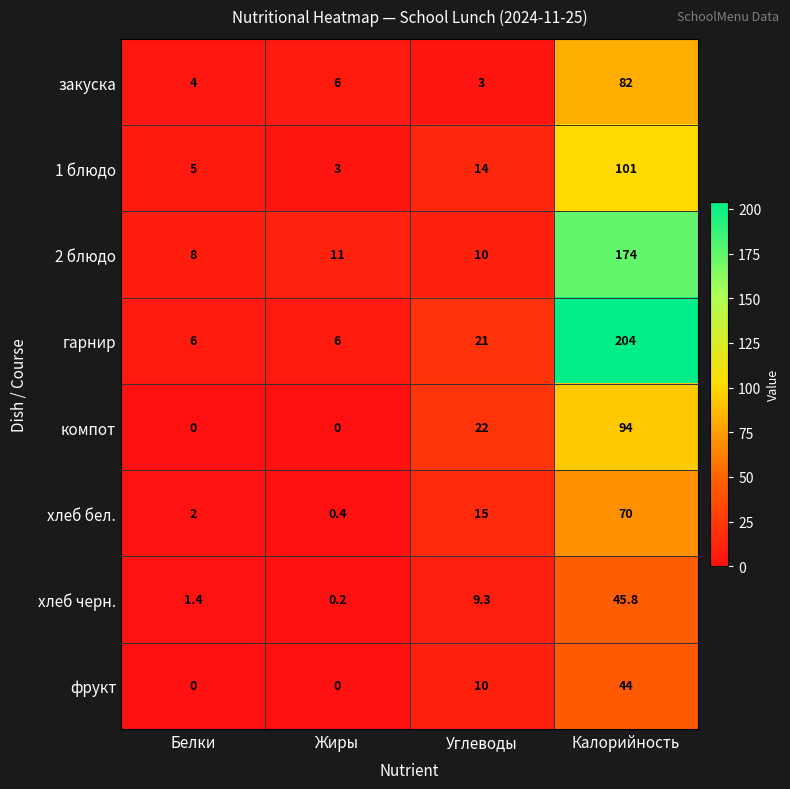

The закуска series shows 9.2 at Жиры. True or false?

False